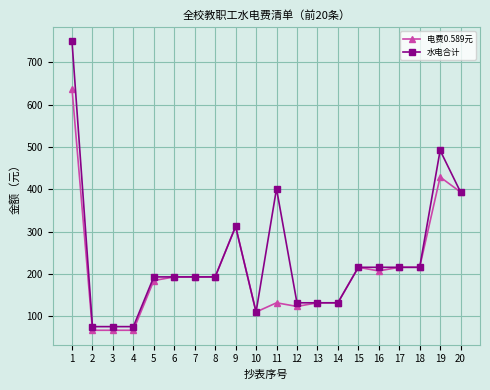

What is the sum of all 电费0.589元 values?

4220.7